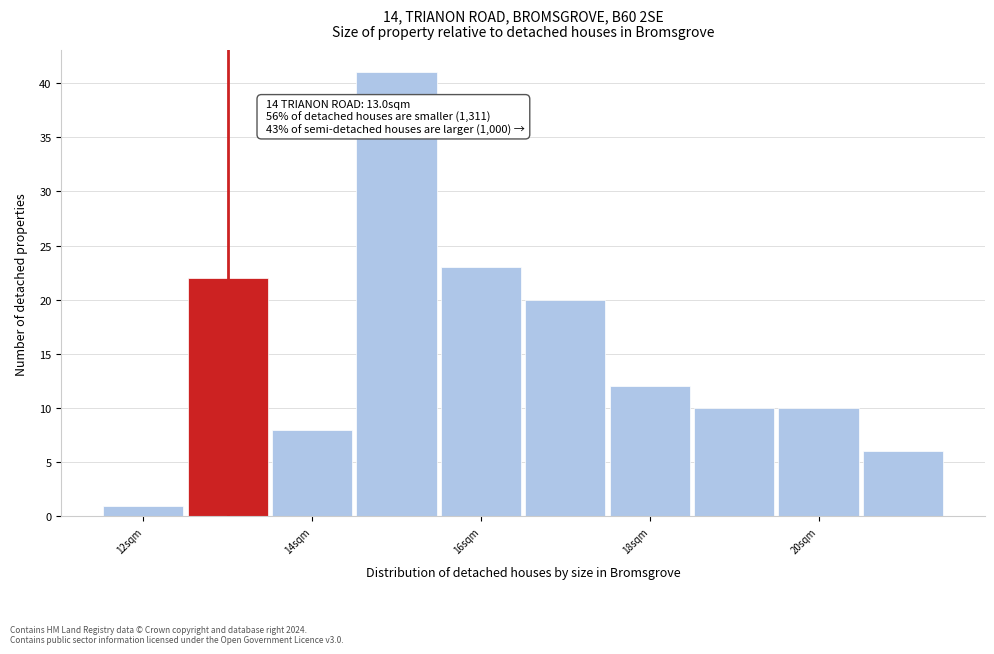

Over which range of the x-axis is the bar tallest?

14.5 to 15.5